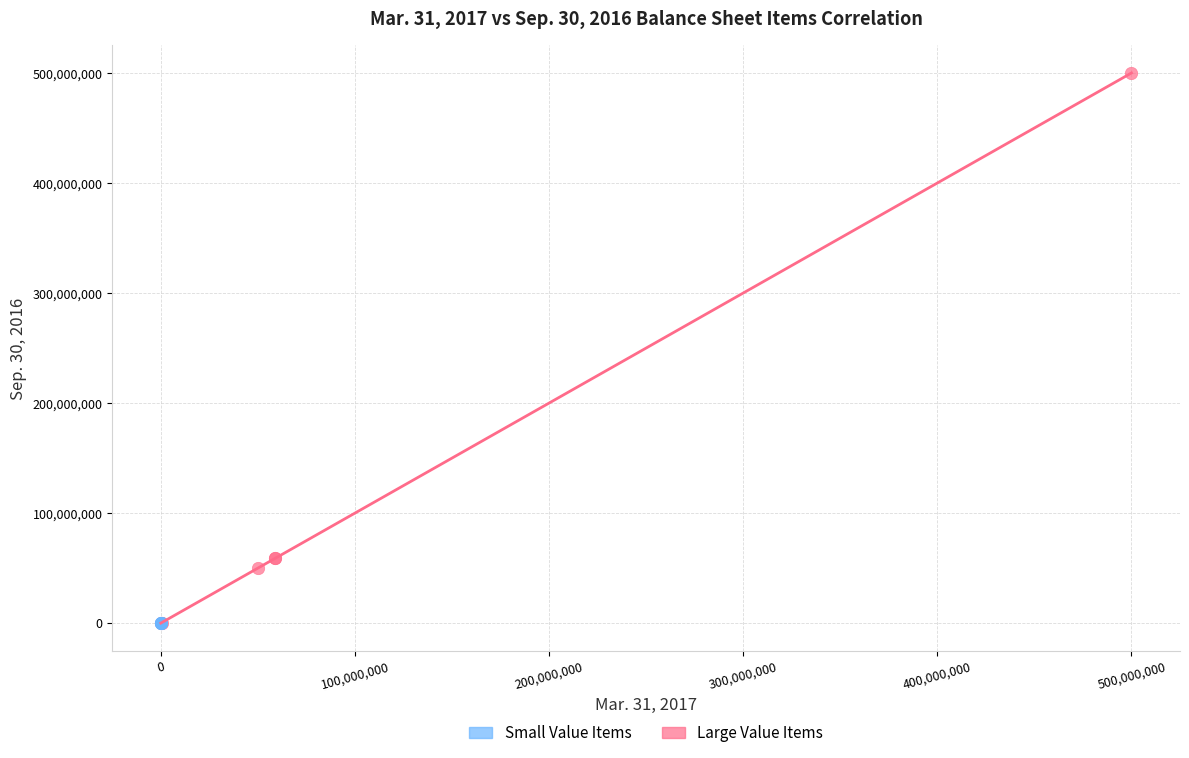

Which series has the widest spread of Y values?

Large Value Items